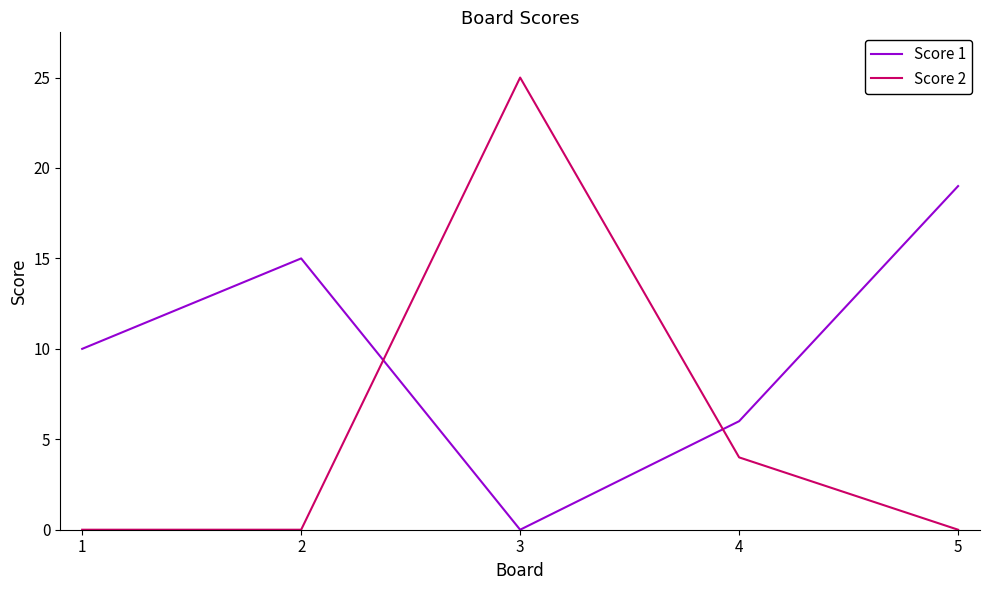

The value of Score 1 at 3 is 0. True or false?

True